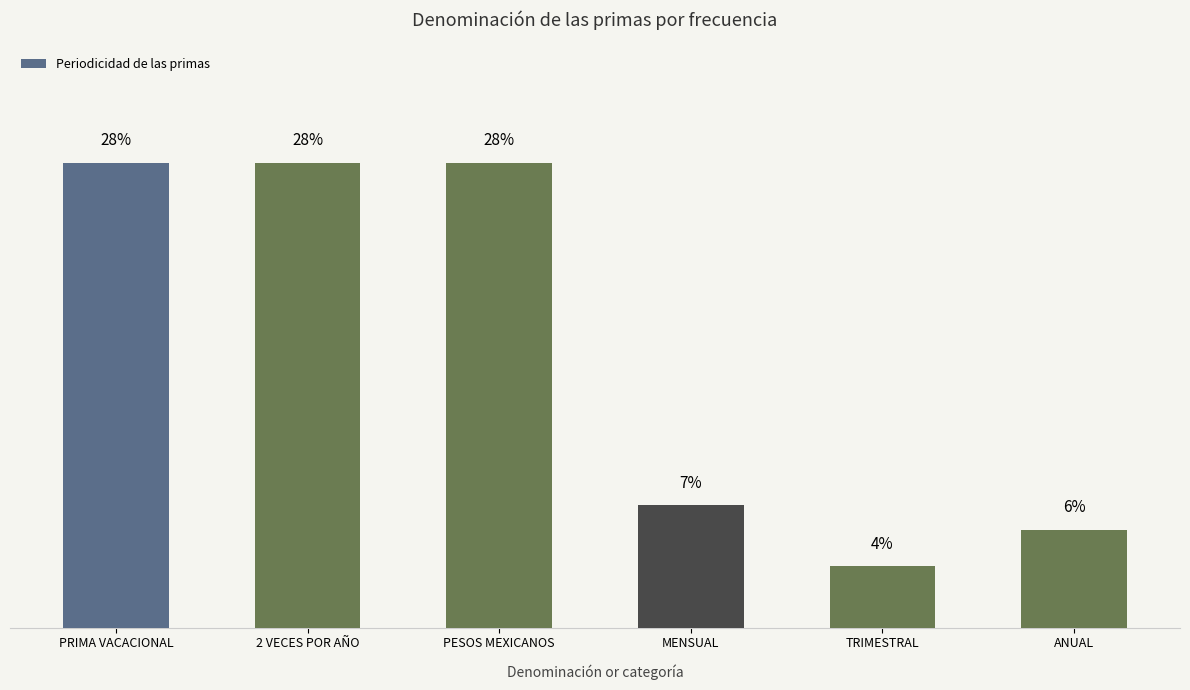

What is the ratio of the value at TRIMESTRAL to the value at PESOS MEXICANOS?

0.1